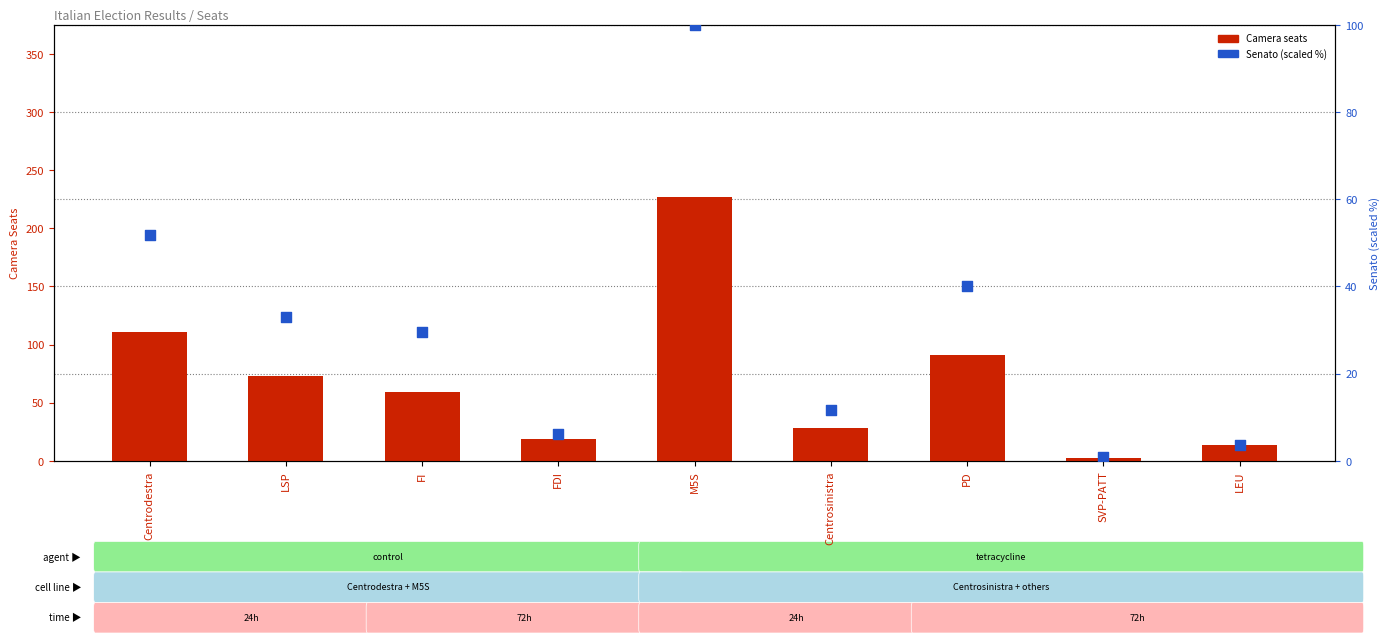

At which category is the sum across all series the highest?

M5S